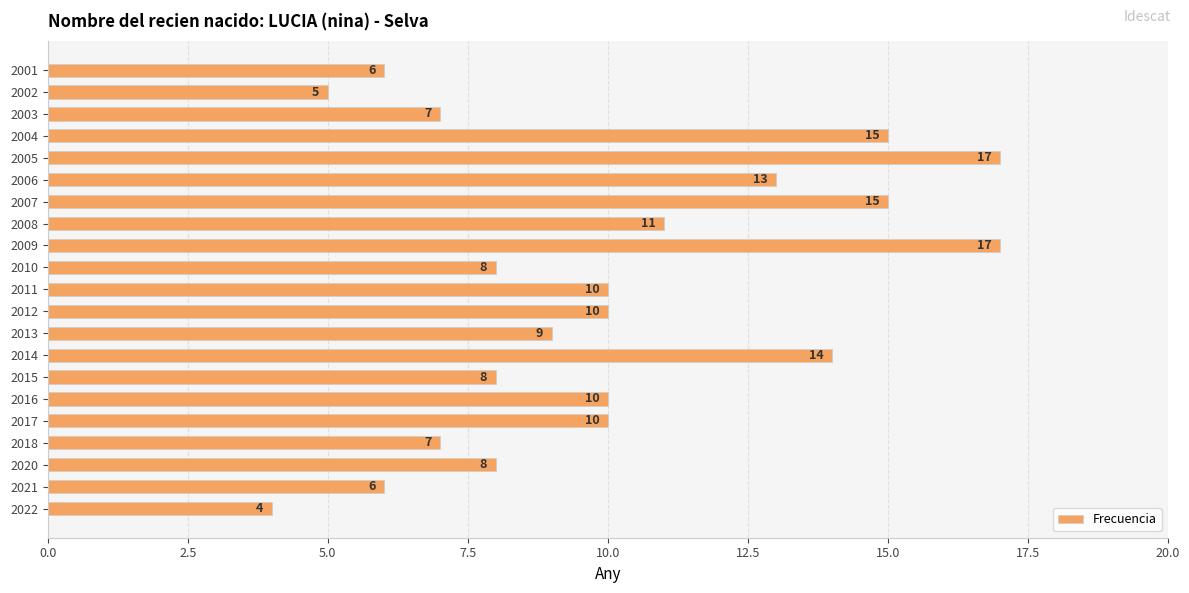

How many data points are less than 10?

10